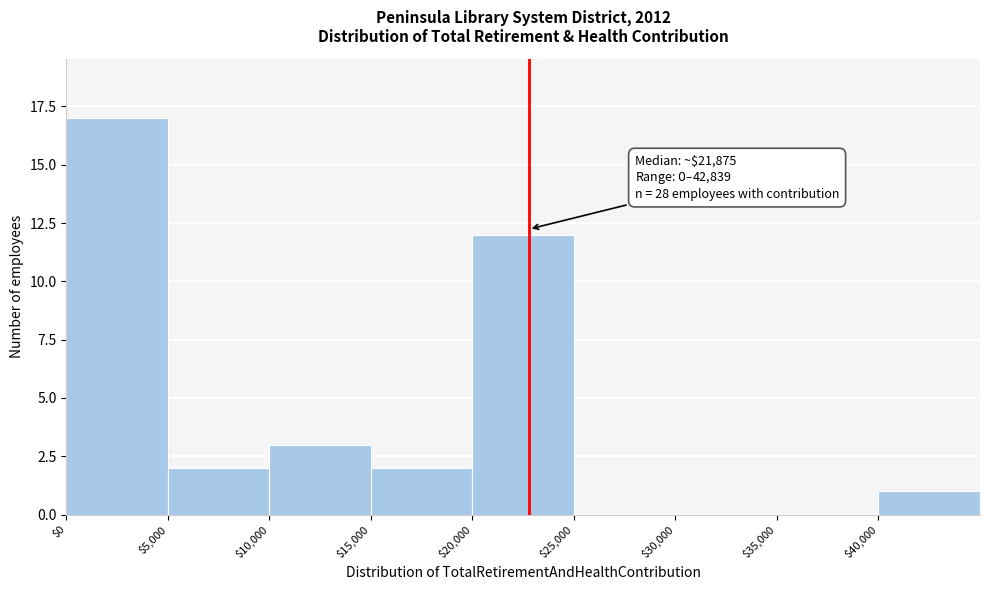

Over which range of the x-axis is the bar tallest?

0 to 5000